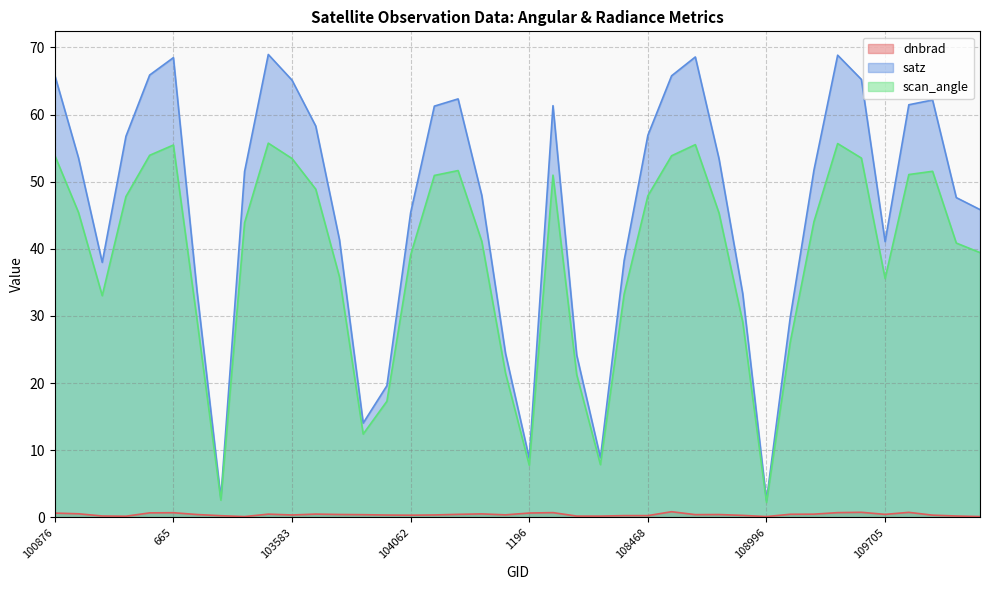

What is the sum of all scan_angle values?

1546.1